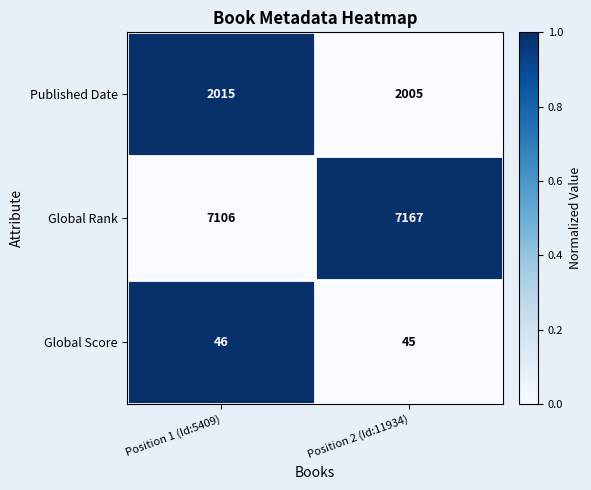

Is it true that Global Score equals 24 at Position 1 (Id:5409)?

False